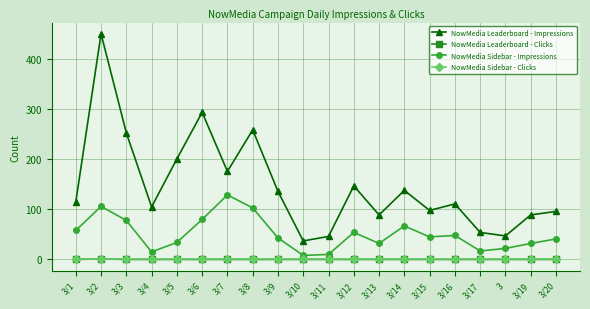

What is the difference between the second highest and minimum values in the NowMedia Leaderboard - Impressions series?

257